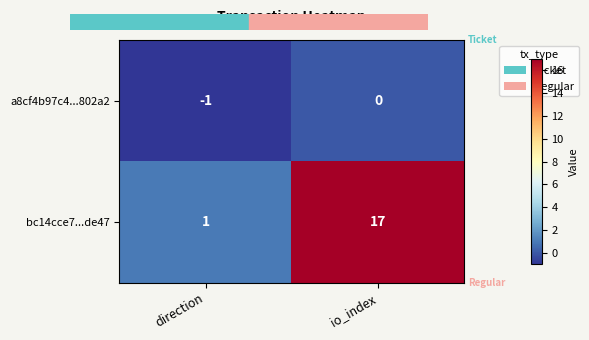

Rank the series by their average value, from lowest to highest.

a8cf4b97c4...802a2, bc14cce7...de47